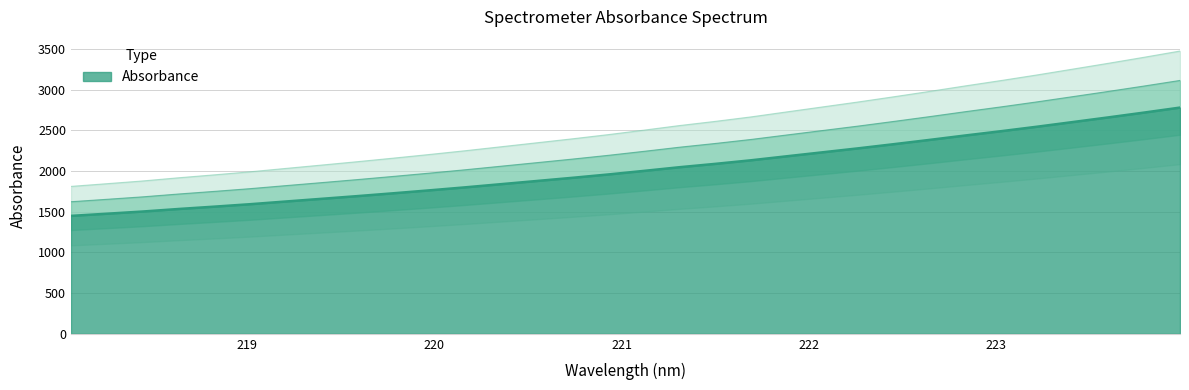

How many lines are shown in the chart?

1